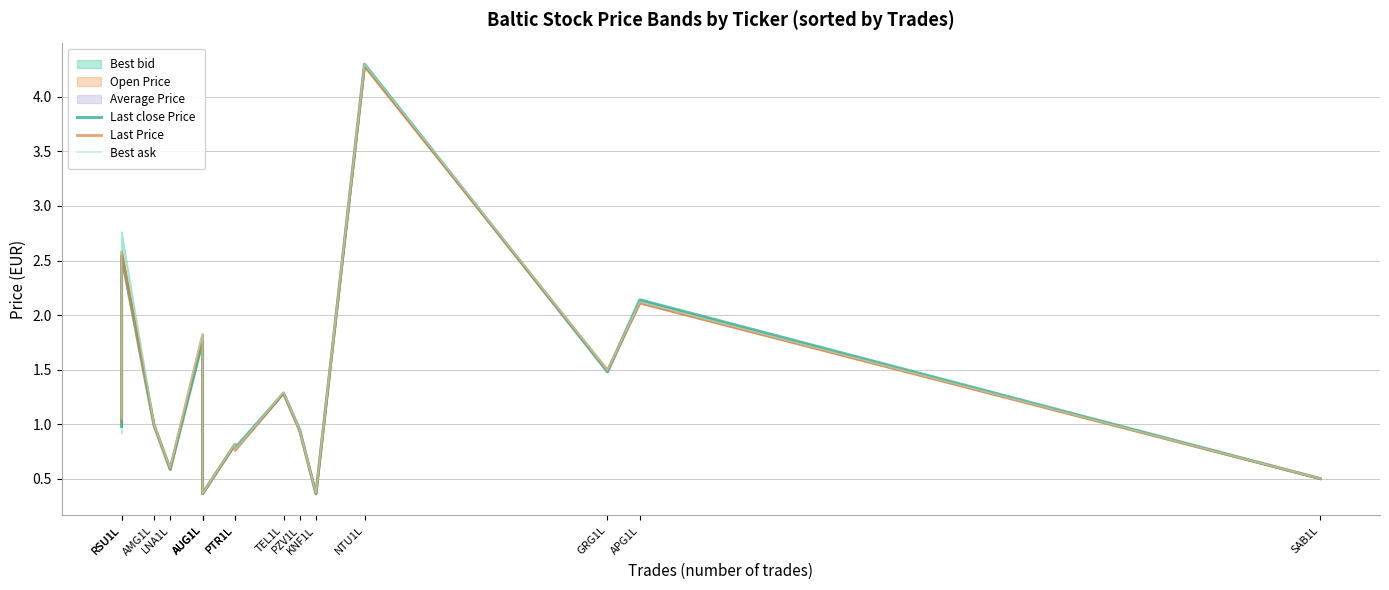

What is the minimum value shown in the chart?

0.4